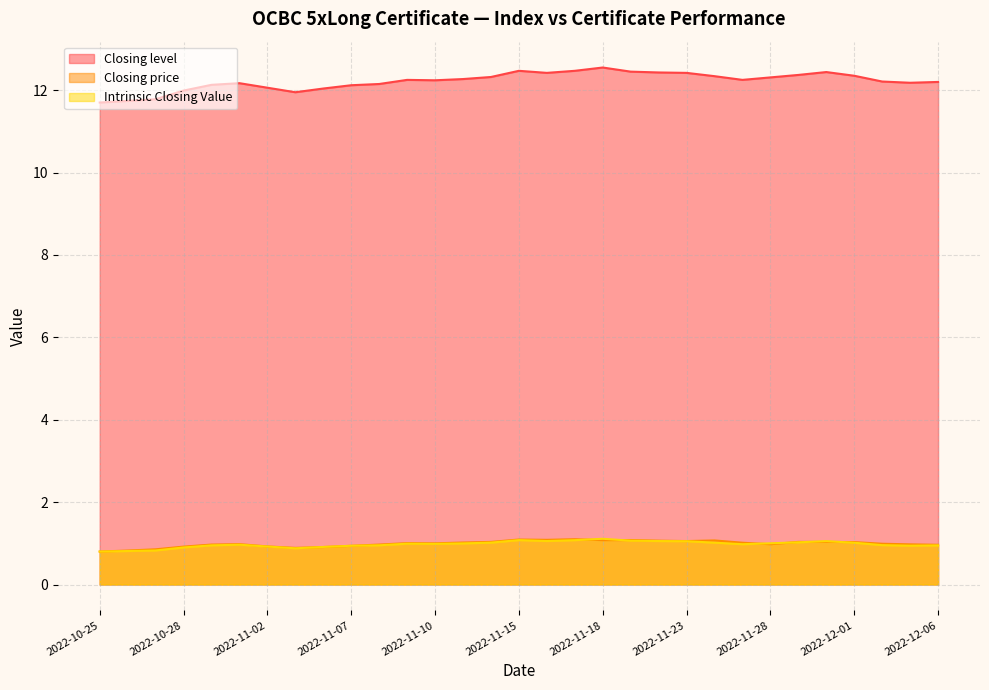

How many categories are shown in the chart?

31